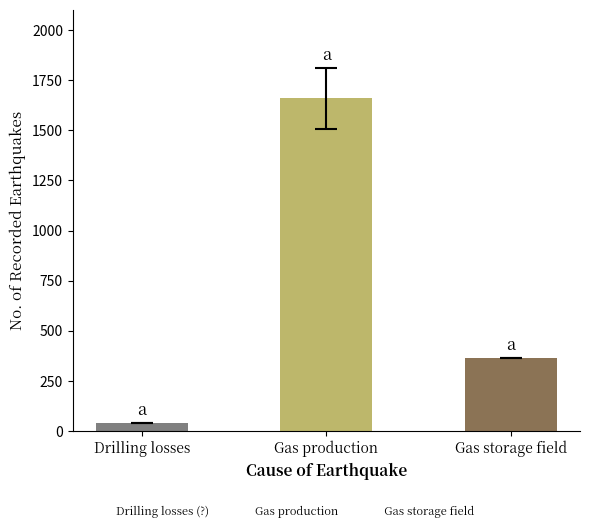

What position from the left is Gas storage field?

3